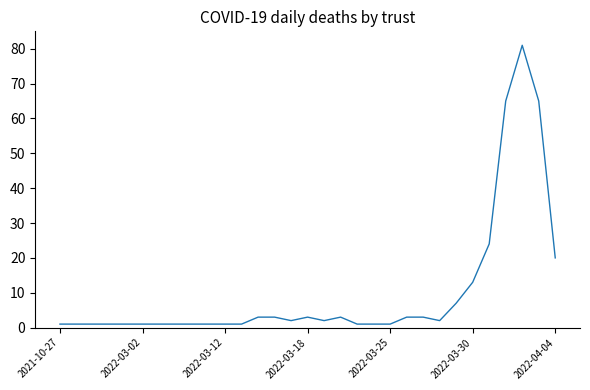

What is the minimum value shown in the chart?

1